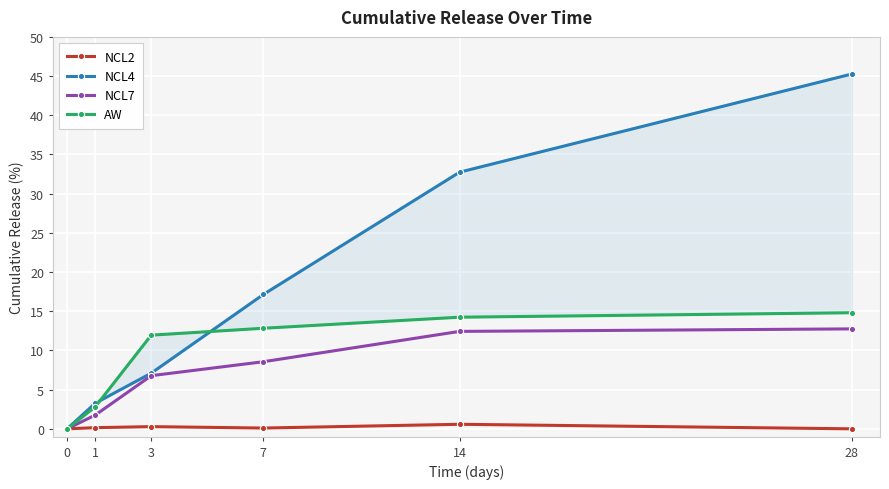

Between 1 and 14, which series saw the biggest shift?

NCL4